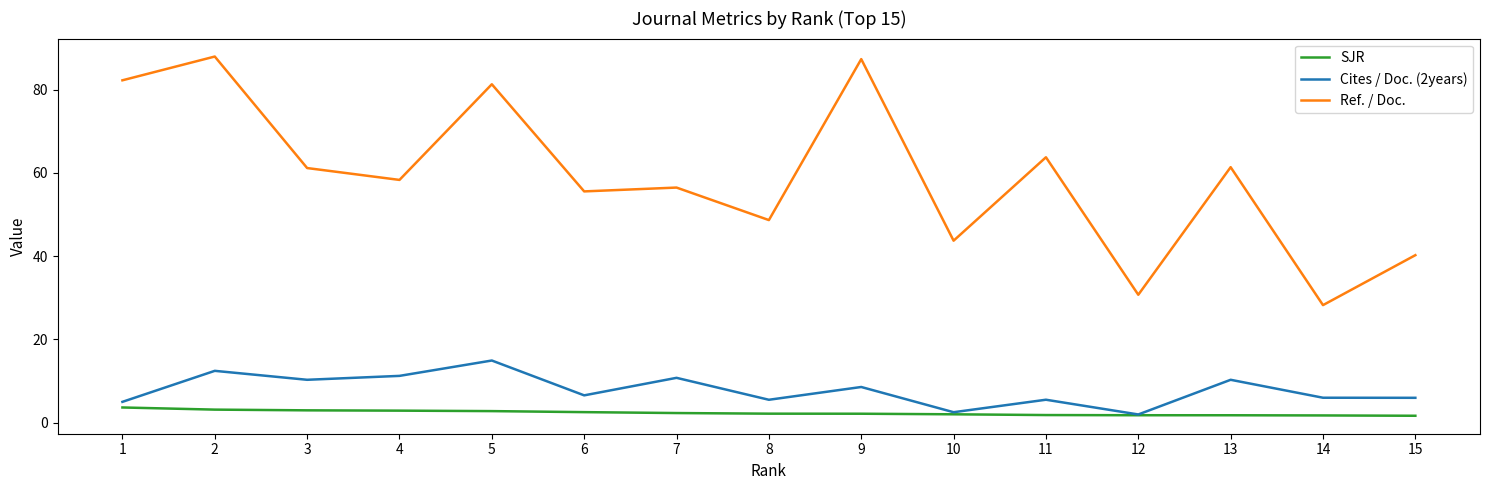

The Cites / Doc. (2years) series shows 6.6 at 6. True or false?

True